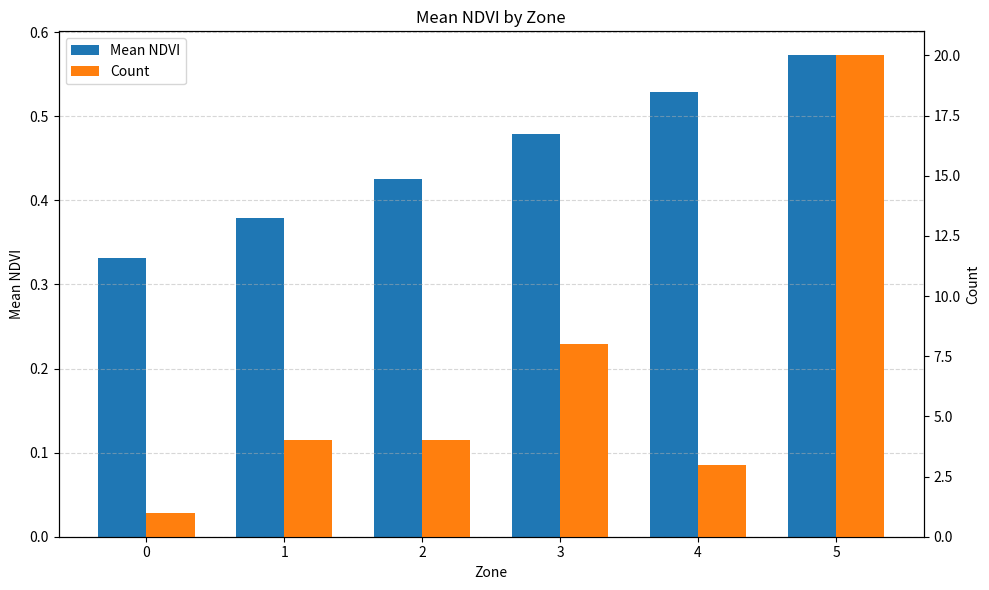

Reading left to right, extract all data points from this chart.

Mean NDVI: 0=0.3	1=0.4	2=0.4	3=0.5	4=0.5	5=0.6
Count: 0=1.0	1=4.0	2=4.0	3=8.0	4=3.0	5=20.0